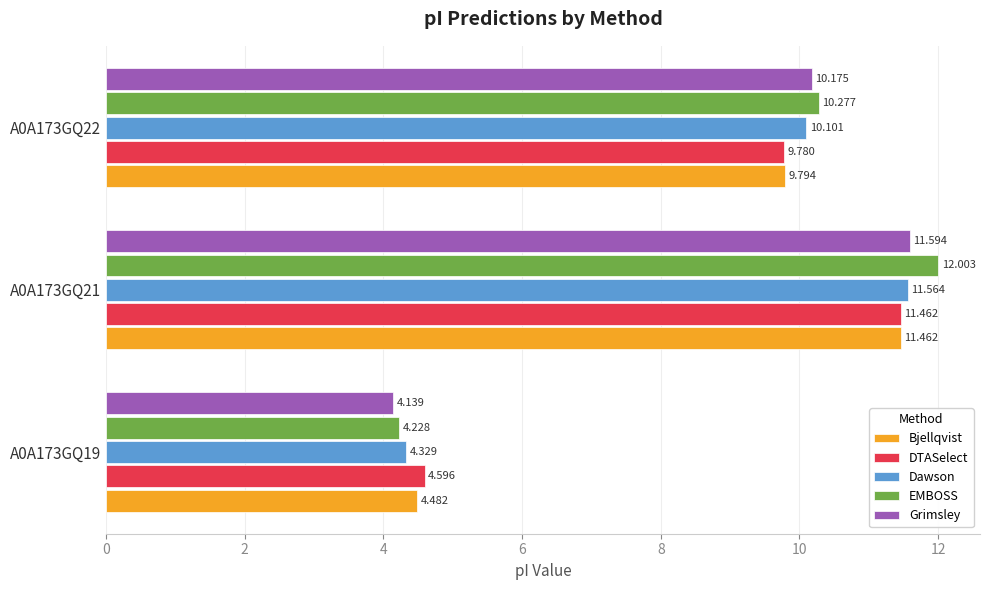

Which series has the widest spread of values?

EMBOSS